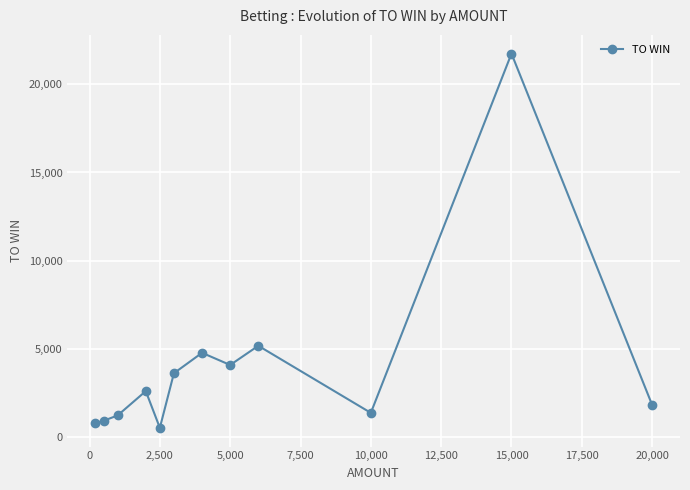

What is the greatest value displayed?

21750.0